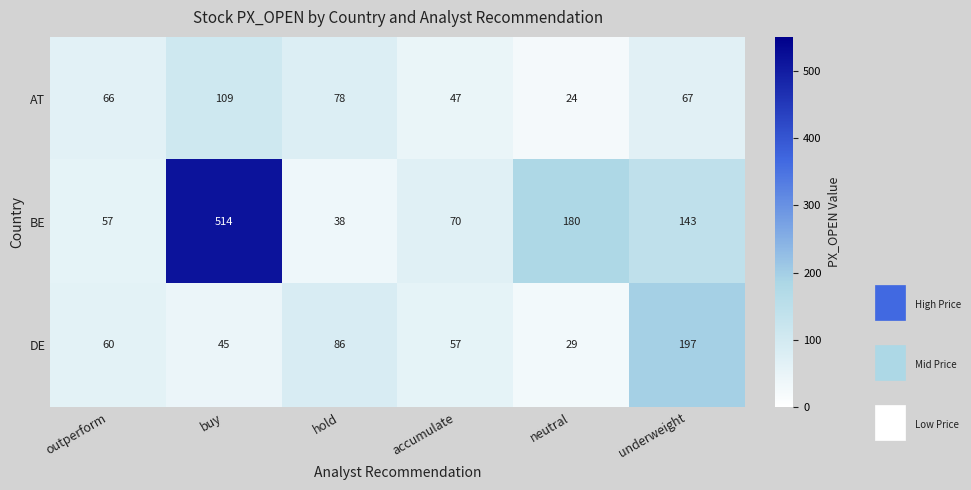

What is the greatest value displayed?

514